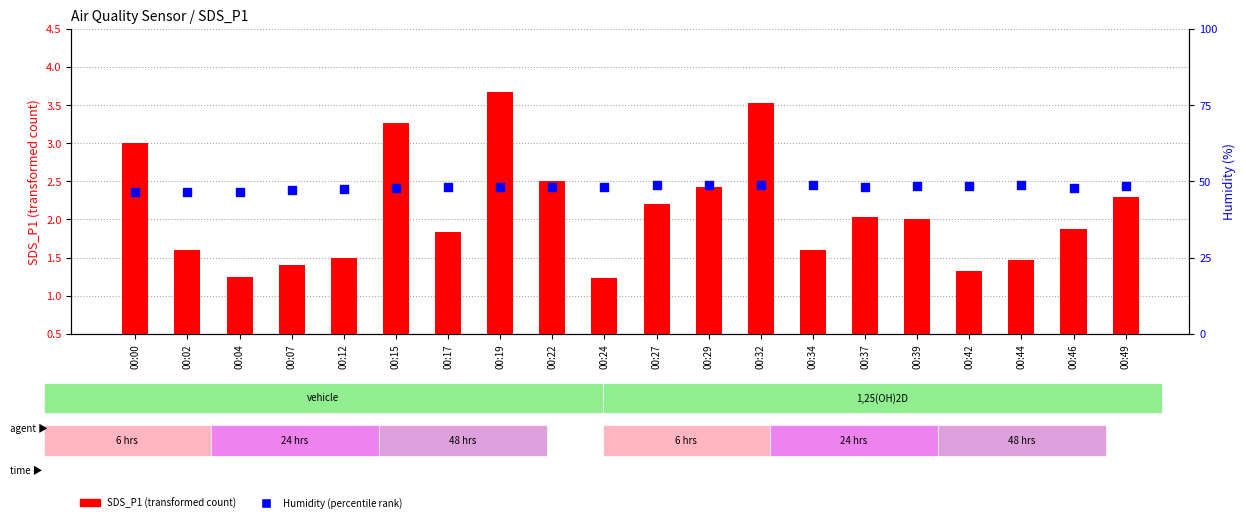

Which series has the largest total across all categories?

Humidity (percentile rank)